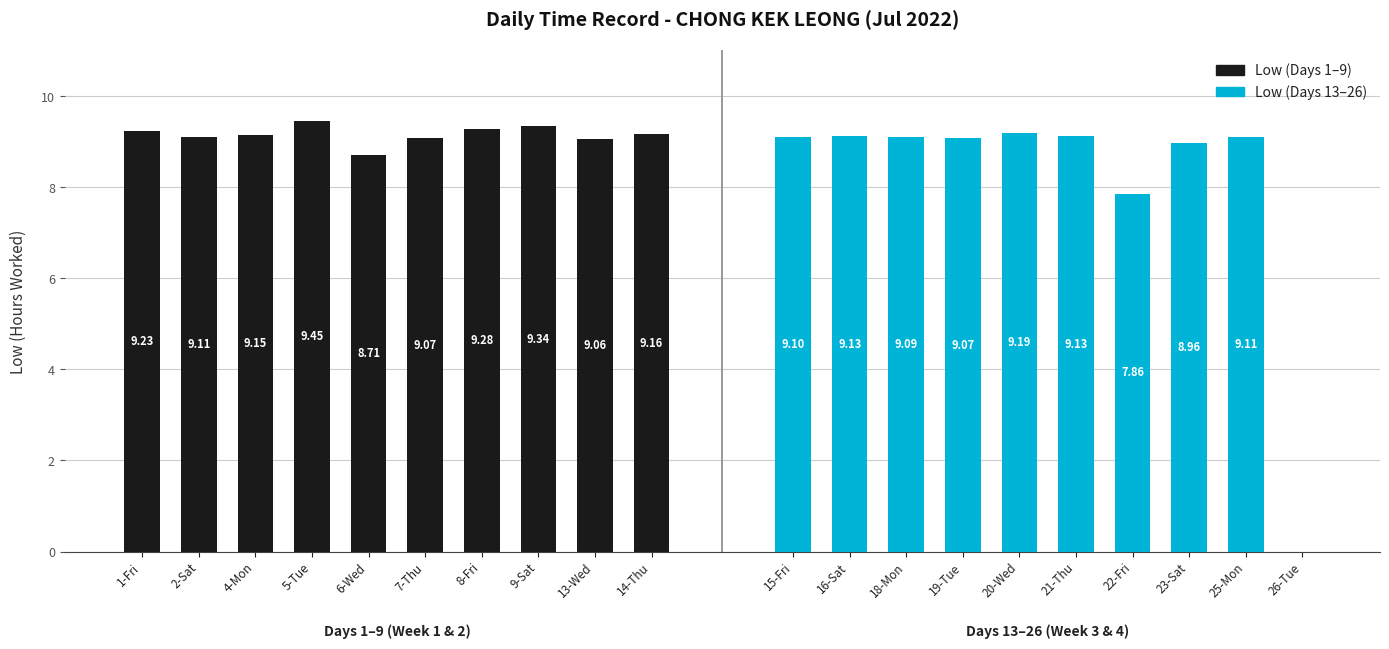

Reading left to right, transcribe all the data shown in this chart.

Low (Days 1–9): 9.2	9.1	9.2	9.4	8.7	9.1	9.3	9.3	9.1	9.2
Low (Days 13–26): 9.1	9.1	9.1	9.1	9.2	9.1	7.9	9.0	9.1	0.0